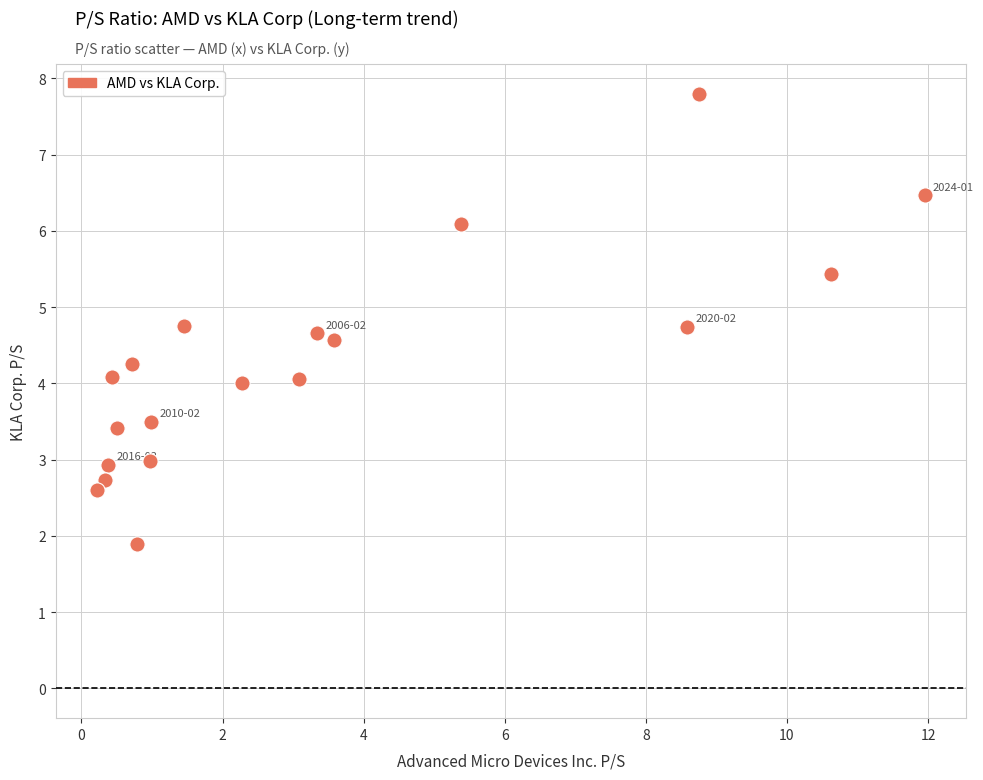

What is the range of Y values (max minus min)?

5.9